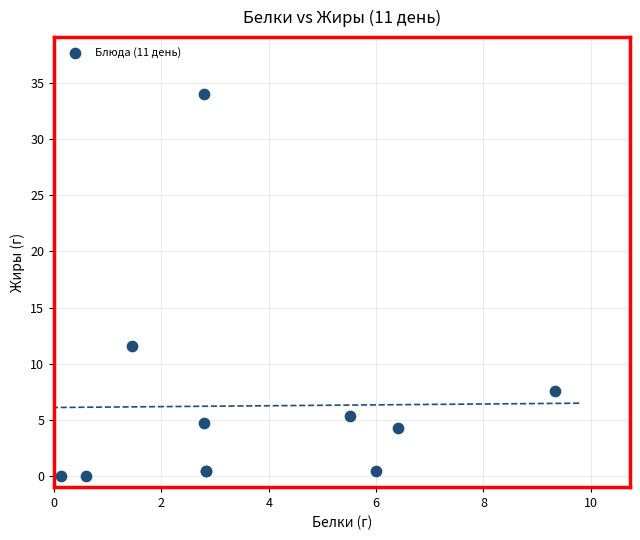

What Y value in the scatter plot is closest to 17?

11.5